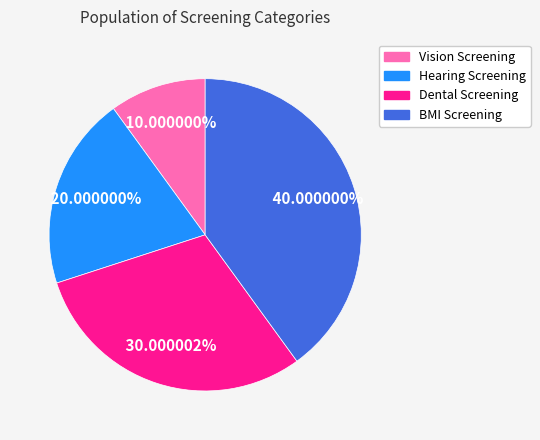

Is there any slice that represents more than half of the pie?

No